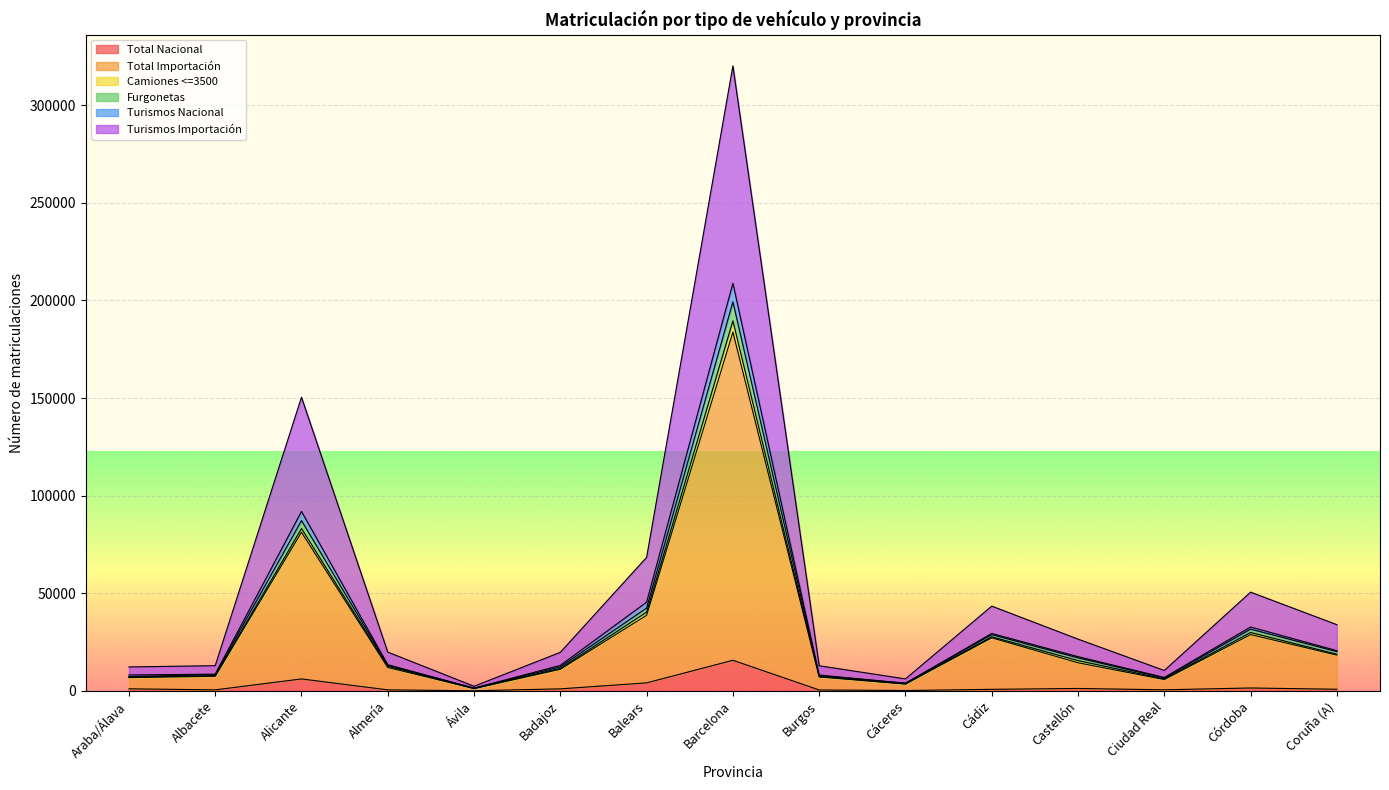

What is the maximum value for Total Nacional?

15698